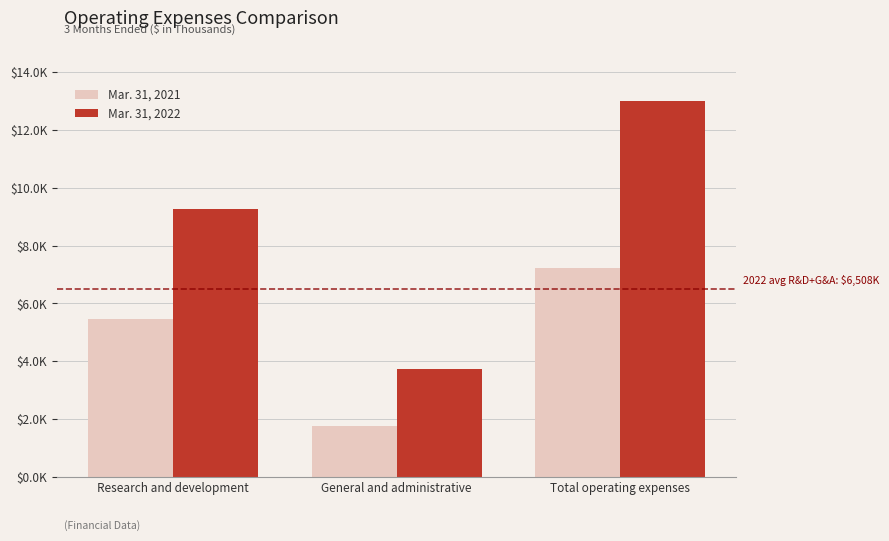

Is it true that Mar. 31, 2022 equals 5847 at Total operating expenses?

False